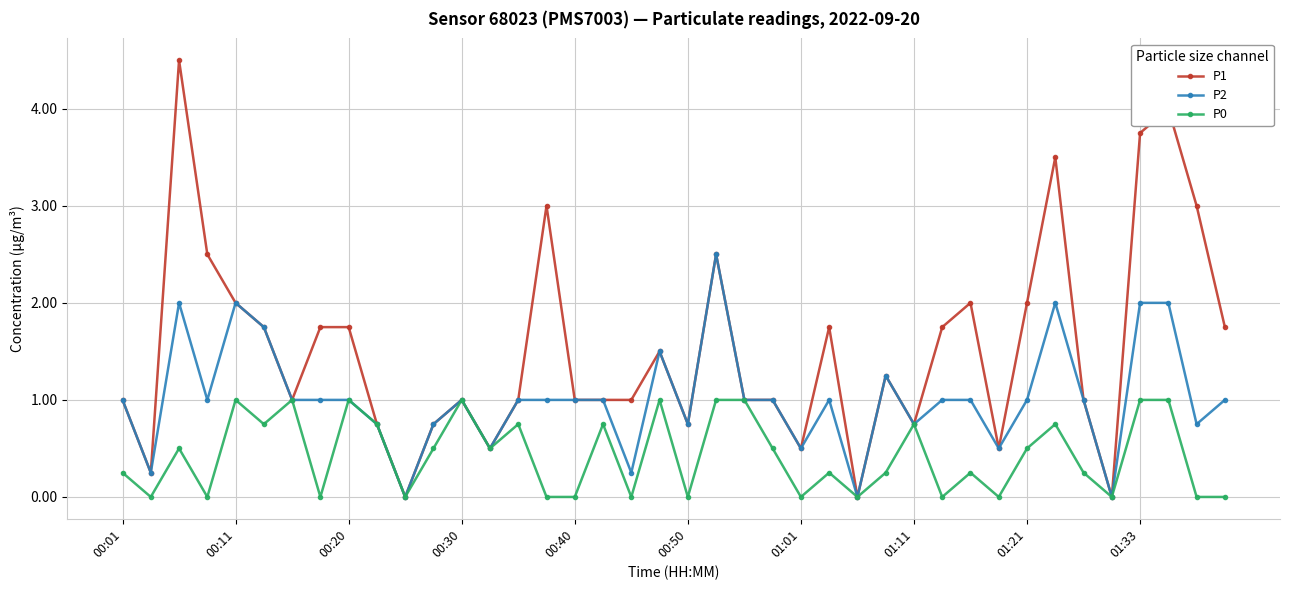

List the series in order of their overall mean, highest first.

P1, P2, P0